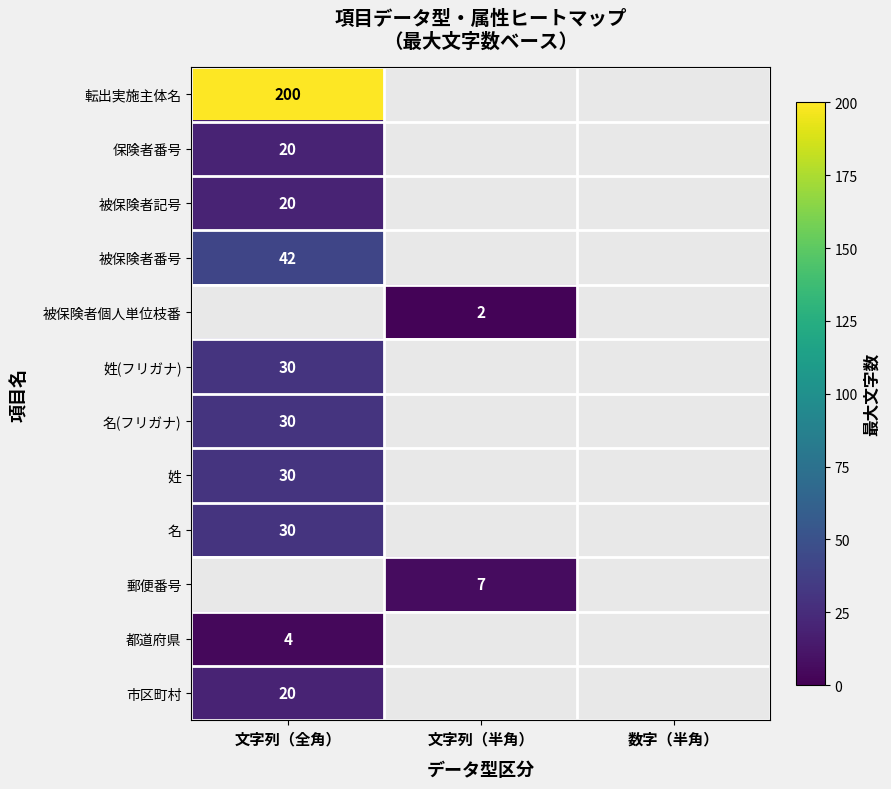

The value of 転出実施主体名 at 文字列（全角） is 337. True or false?

False